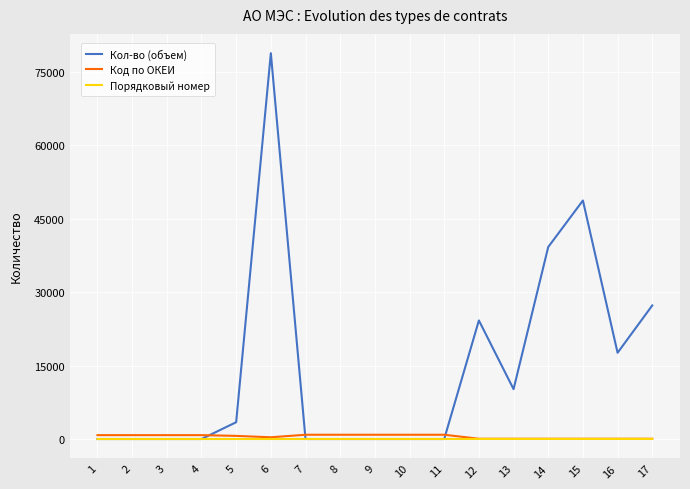

How many series are shown in this chart?

3